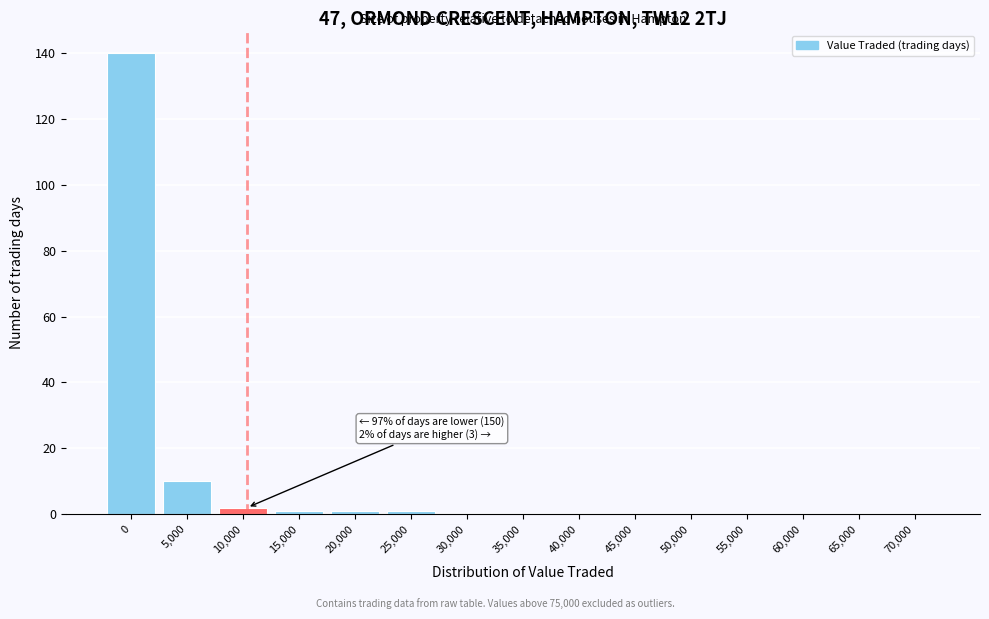

Reading left to right, extract all data points from this chart.

0=140	5,000=10	10,000=2	15,000=1	20,000=1	25,000=1	30,000=0	35,000=0	40,000=0	45,000=0	50,000=0	55,000=0	60,000=0	65,000=0	70,000=0